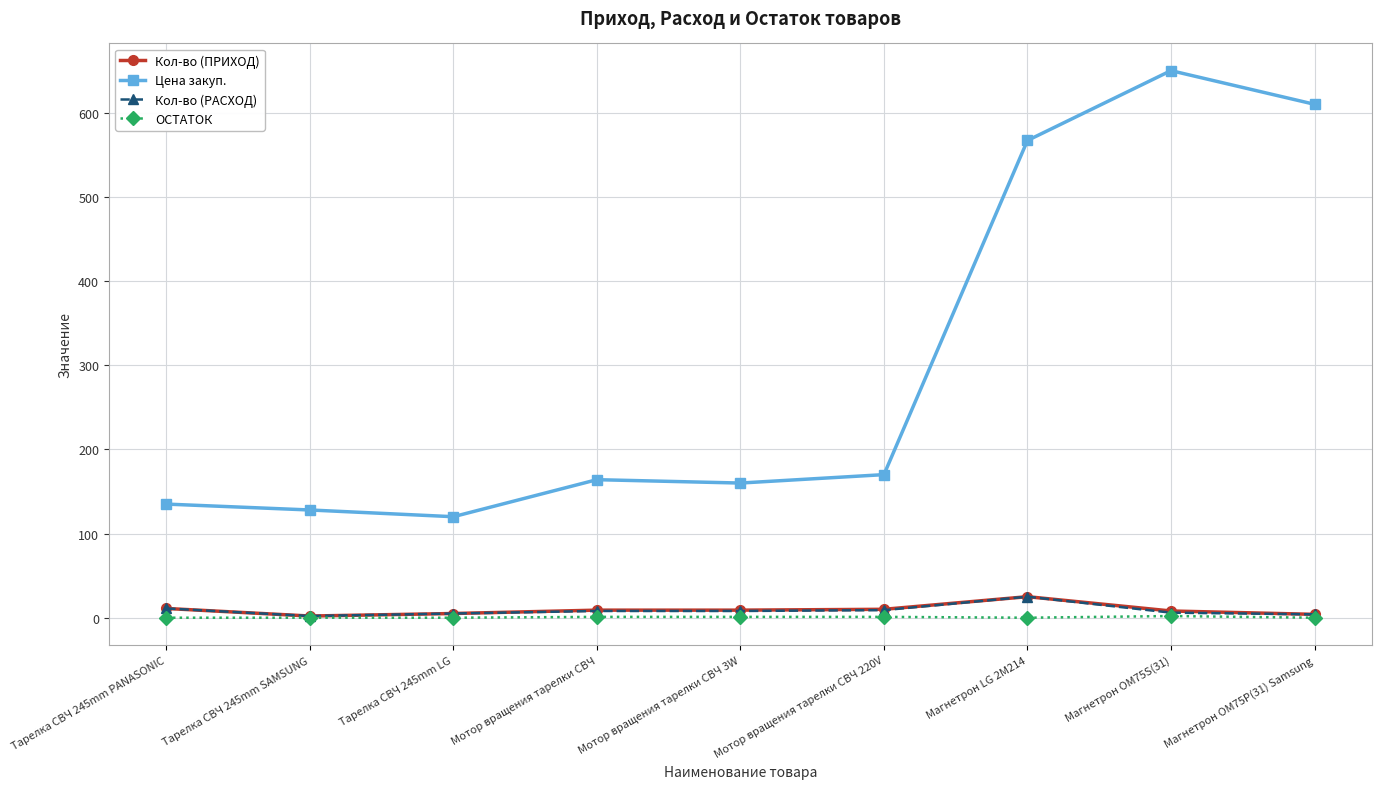

What are all the series names shown in the legend?

Кол-во (ПРИХОД), Цена закуп., Кол-во (РАСХОД), ОСТАТОК